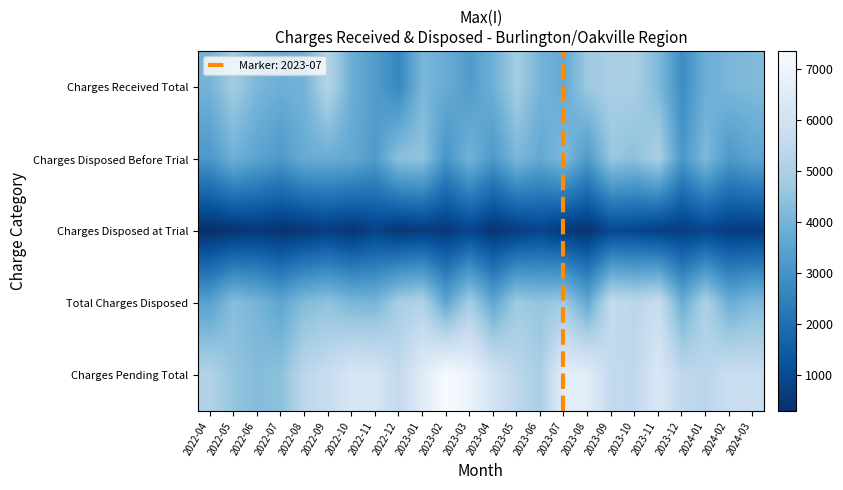

What is the difference between the highest and lowest values at 2023-04?

5613